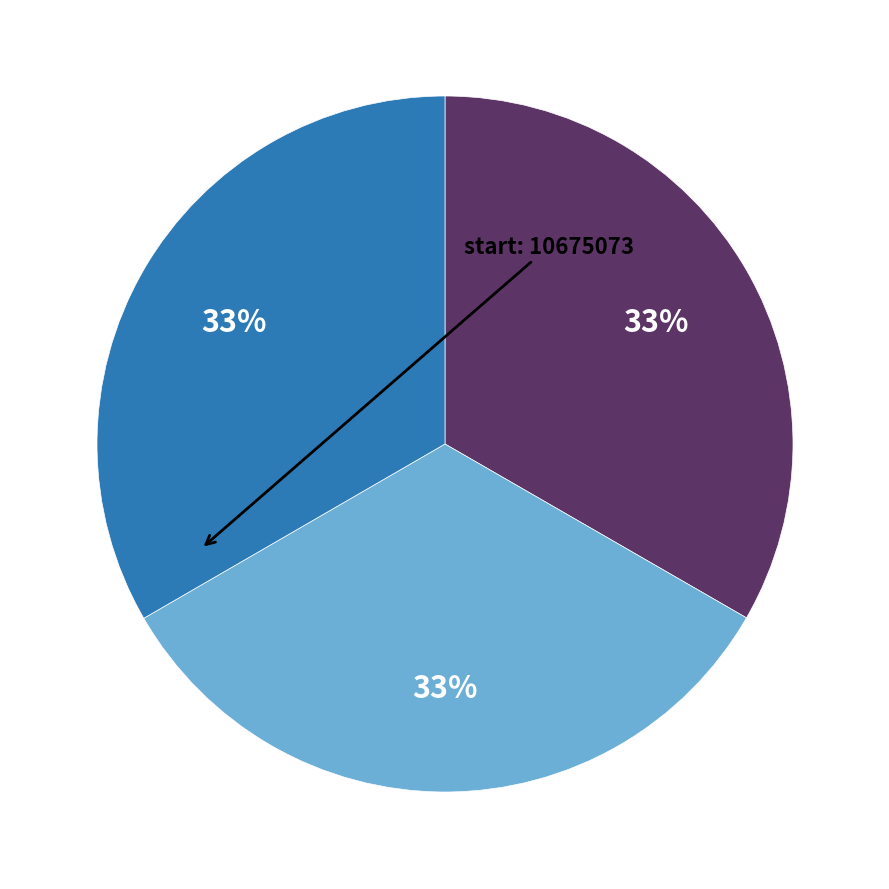

To the nearest percent, what is the average slice percentage?

33%